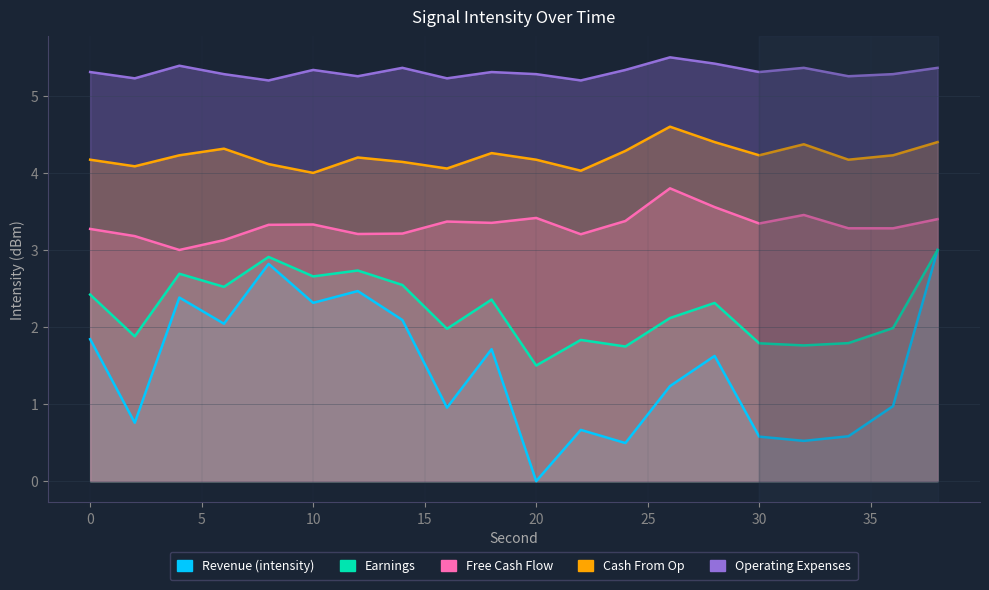

Reading right to left, transcribe all the data shown in this chart.

Revenue (intensity): 3.0	1.0	0.6	0.5	0.6	1.6	1.2	0.5	0.7	0.0	1.7	1.0	2.1	2.5	2.3	2.8	2.0	2.4	0.8	1.8
Earnings: 3.0	2.0	1.8	1.8	1.8	2.3	2.1	1.7	1.8	1.5	2.4	2.0	2.5	2.7	2.7	2.9	2.5	2.7	1.9	2.4
Free Cash Flow: 3.4	3.3	3.3	3.5	3.3	3.6	3.8	3.4	3.2	3.4	3.4	3.4	3.2	3.2	3.3	3.3	3.1	3.0	3.2	3.3
Cash From Op: 4.4	4.2	4.2	4.4	4.2	4.4	4.6	4.3	4.0	4.2	4.3	4.1	4.1	4.2	4.0	4.1	4.3	4.2	4.1	4.2
Operating Expenses: 5.4	5.3	5.3	5.4	5.3	5.4	5.5	5.3	5.2	5.3	5.3	5.2	5.4	5.3	5.3	5.2	5.3	5.4	5.2	5.3